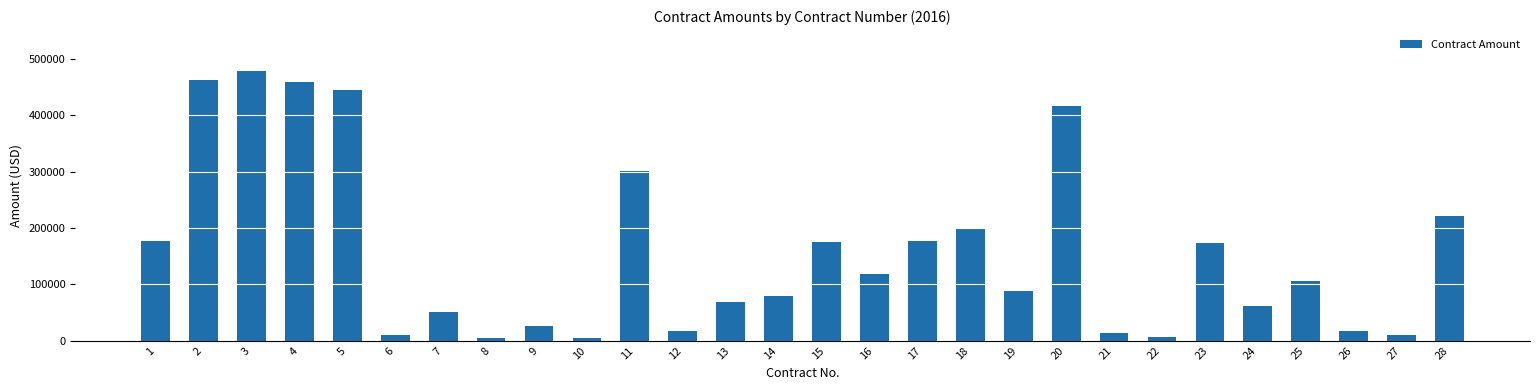

How many bars are there in total?

28